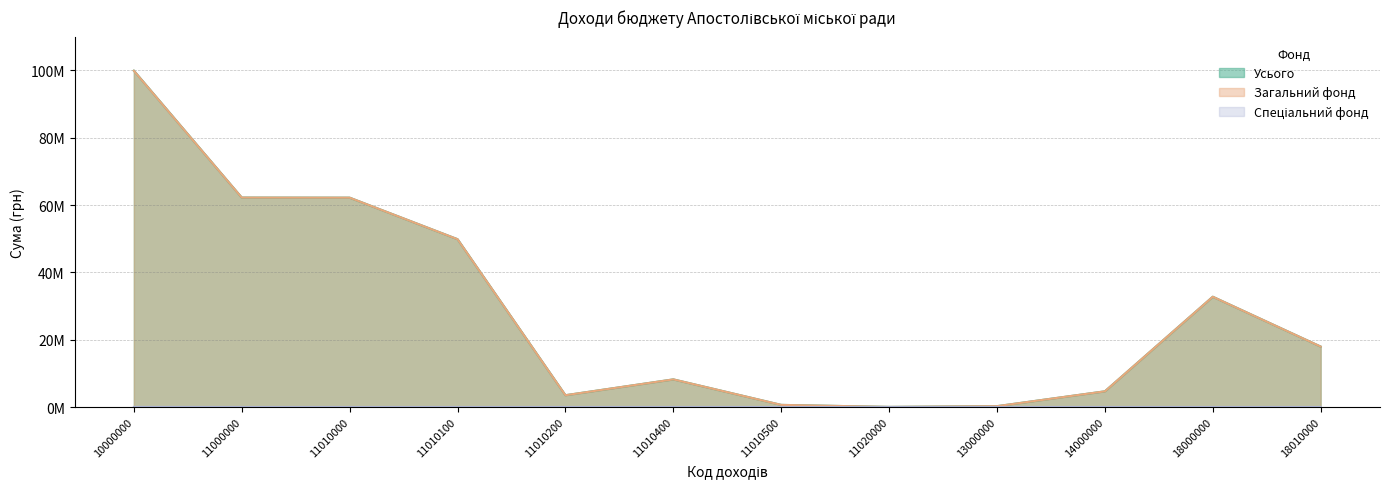

Which series has the widest spread of values?

Усього